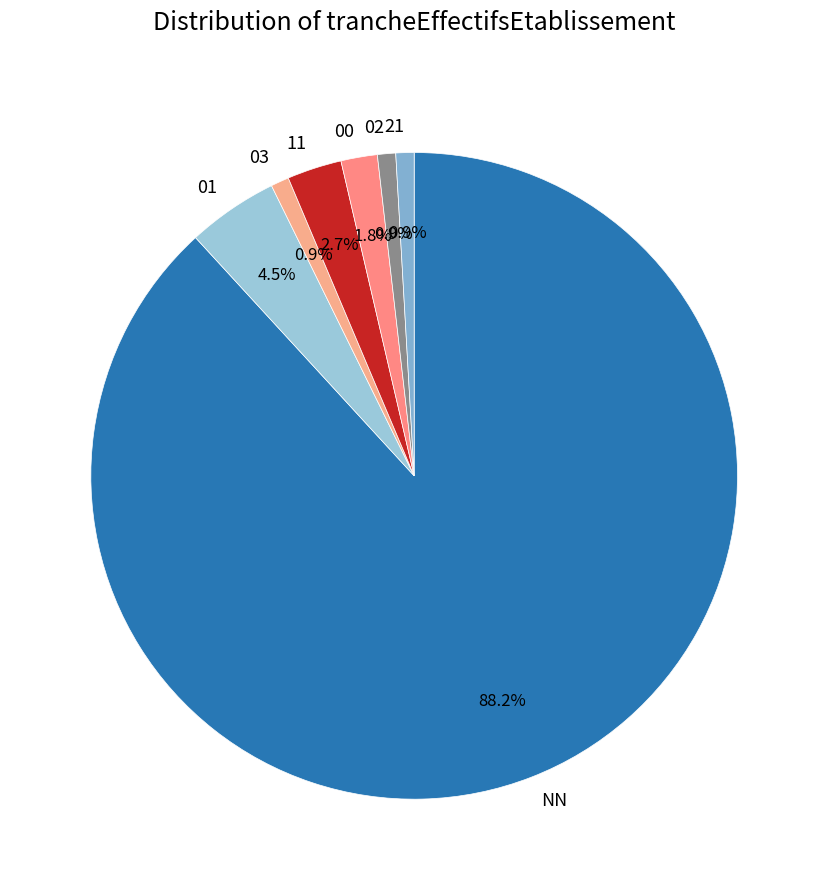

What is the ratio of the value at 02 to the value at 21?

1.0